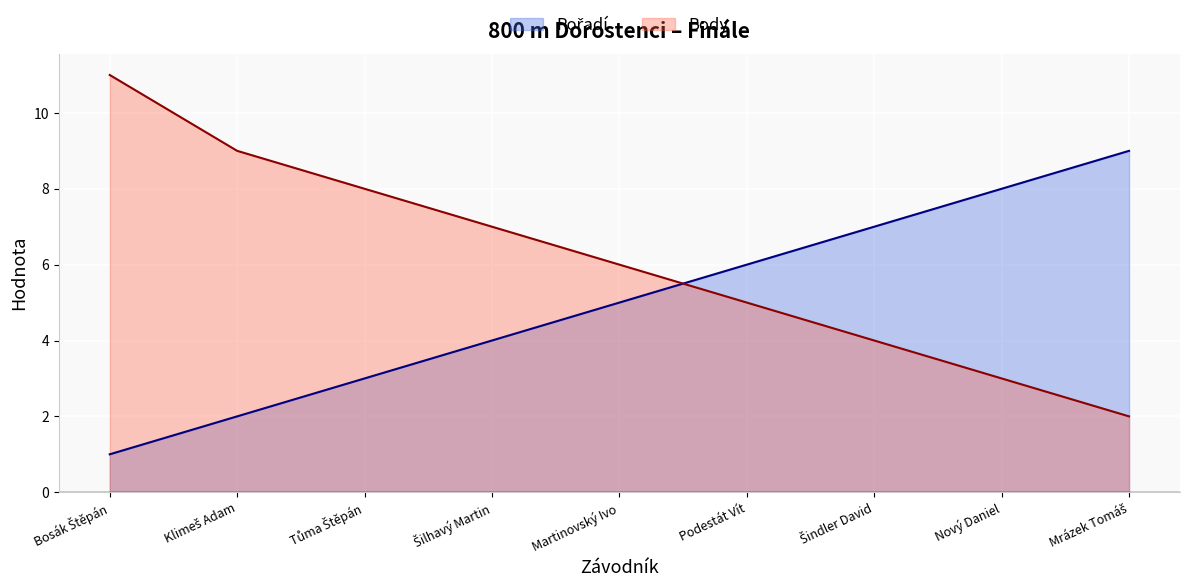

Which series ends up on top after the final intersection of Body and Pořadí?

Pořadí